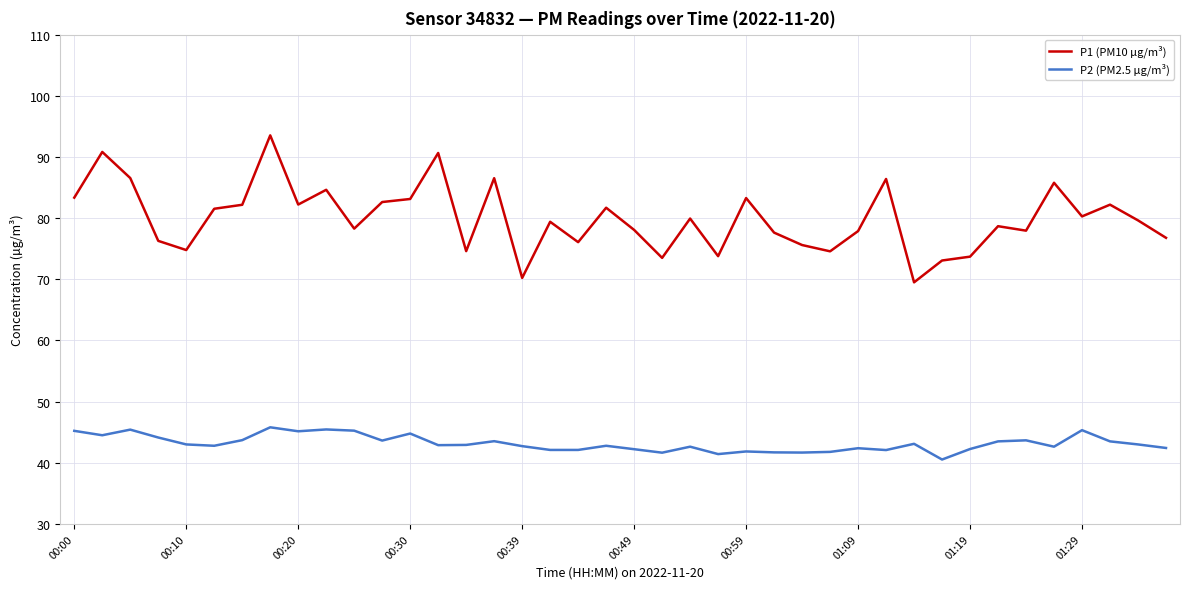

Does the chart have visible grid lines?

Yes